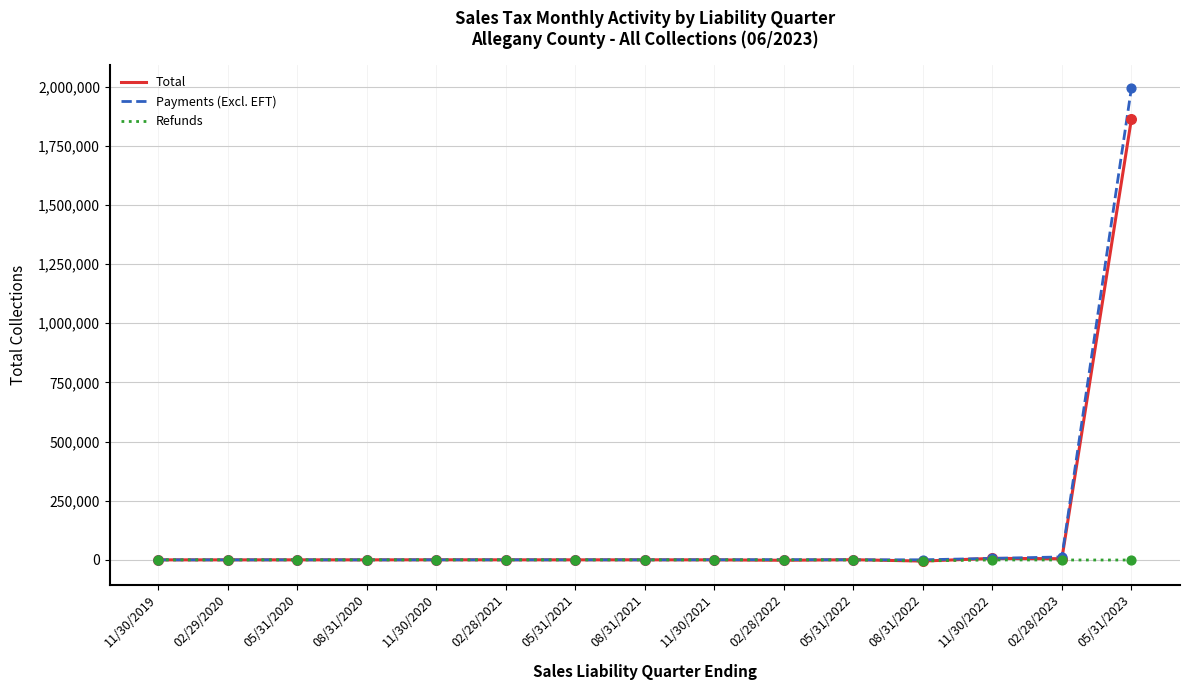

What are all the series names shown in the legend?

Total, Payments (Excl. EFT), Refunds